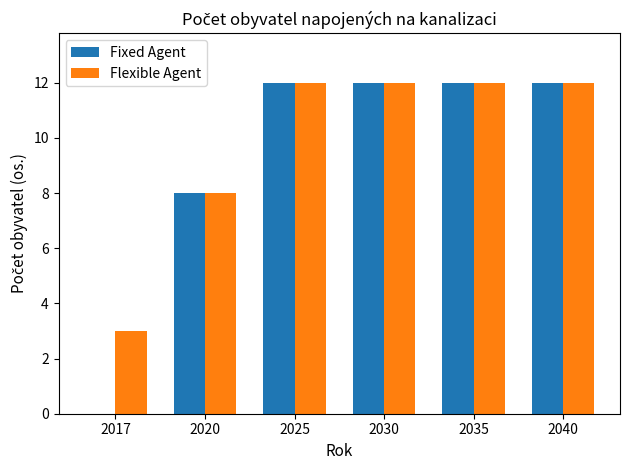

Reading left to right, what are all the values shown in this chart?

Fixed Agent: 0	8	12	12	12	12
Flexible Agent: 3	8	12	12	12	12